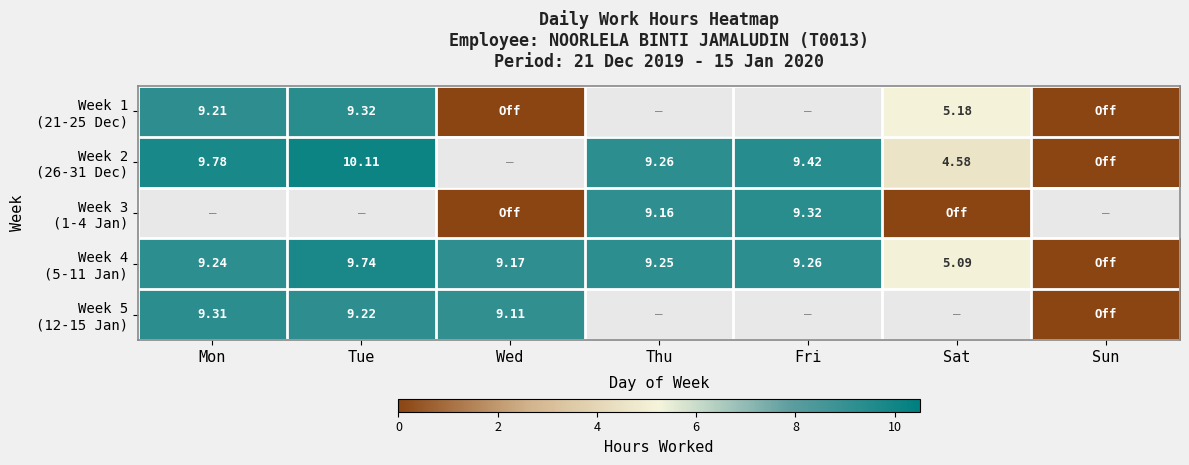

Is the value of Week 5 (12-15 Jan) at Wed greater than the value of Week 4 (5-11 Jan) at Wed?

No